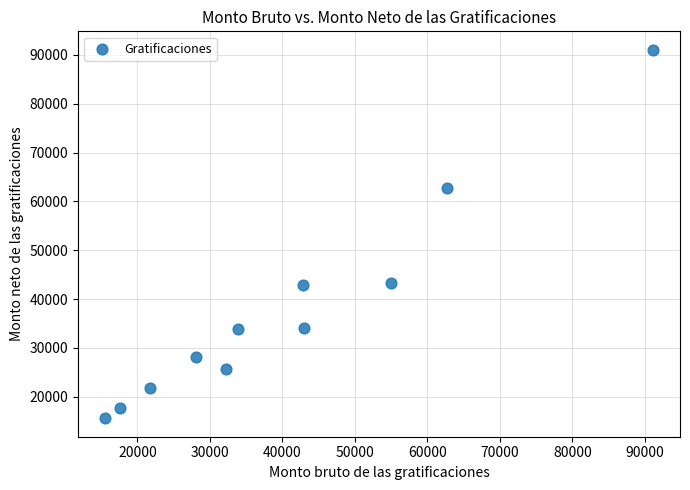

What is the average X value?

40349.7